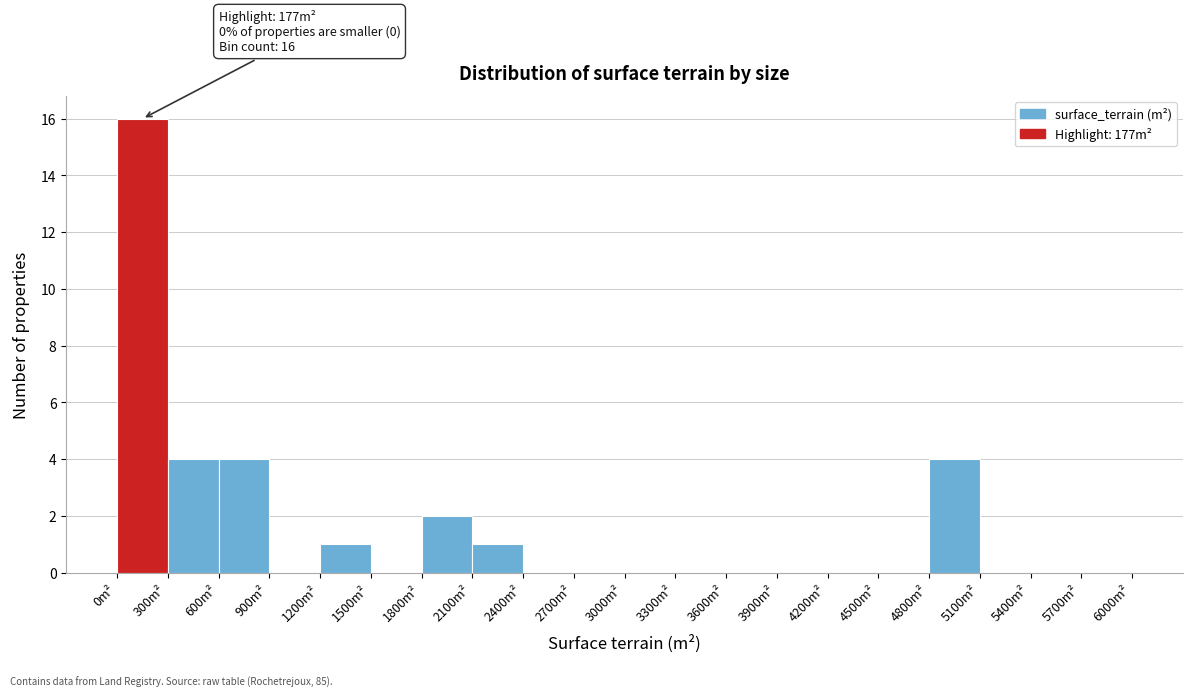

Which range on the x-axis has the tallest bar?

0 to 300